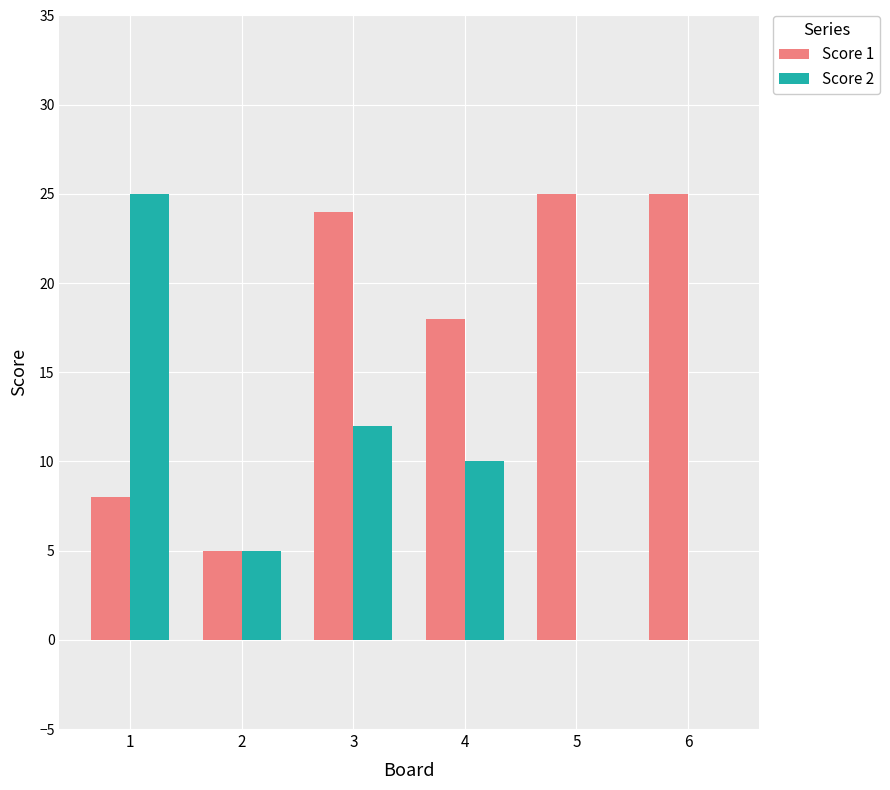

Reading left to right, what are all the values shown in this chart?

Score 1: 1=8	2=5	3=24	4=18	5=25	6=25
Score 2: 1=25	2=5	3=12	4=10	5=0	6=0